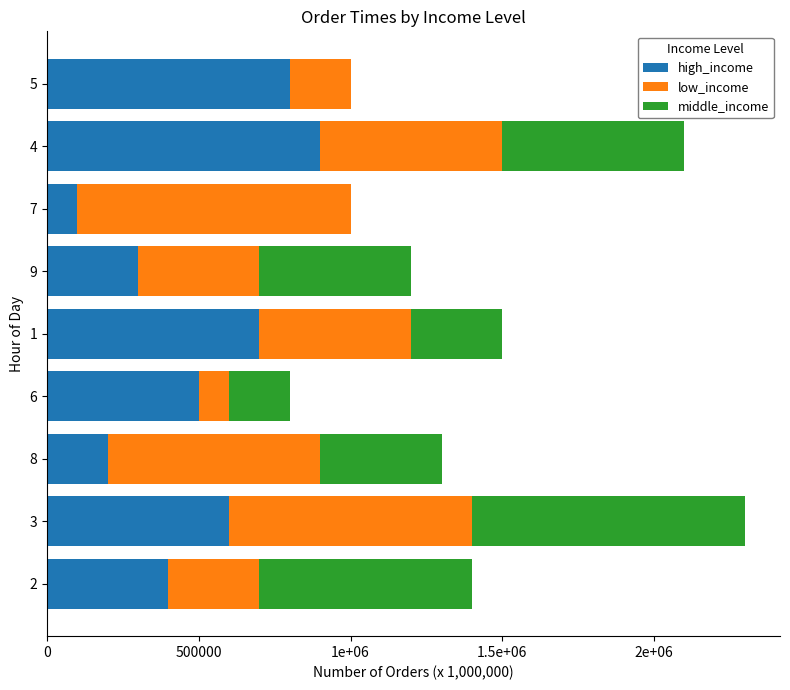

What are all the series names shown in the legend?

high_income, low_income, middle_income